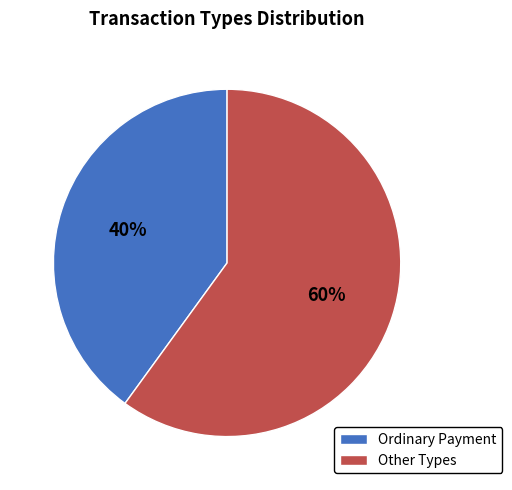

To the nearest percent, what is the difference between the largest and smallest slice percentages?

20%